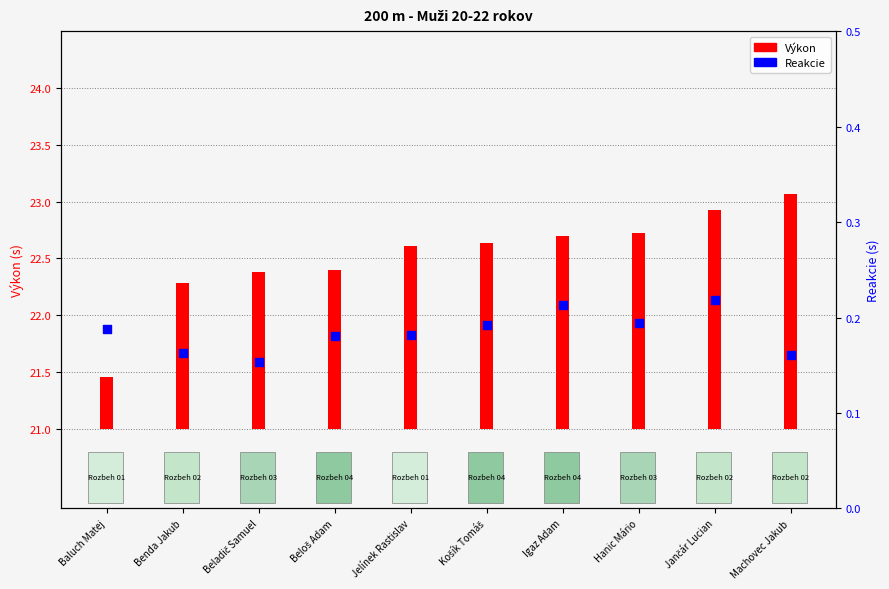

What are all the series names shown in the legend?

Výkon, Reakcie